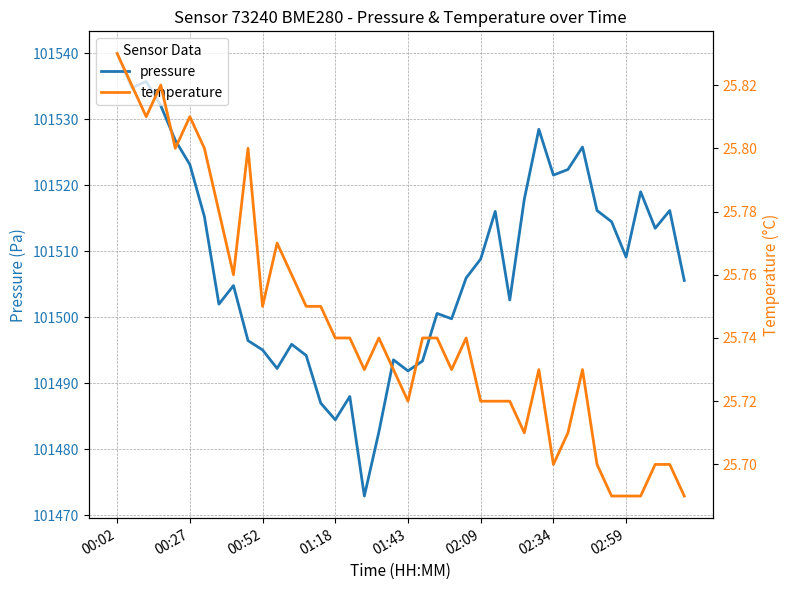

Where does the pressure series first go above 101508?

00:02